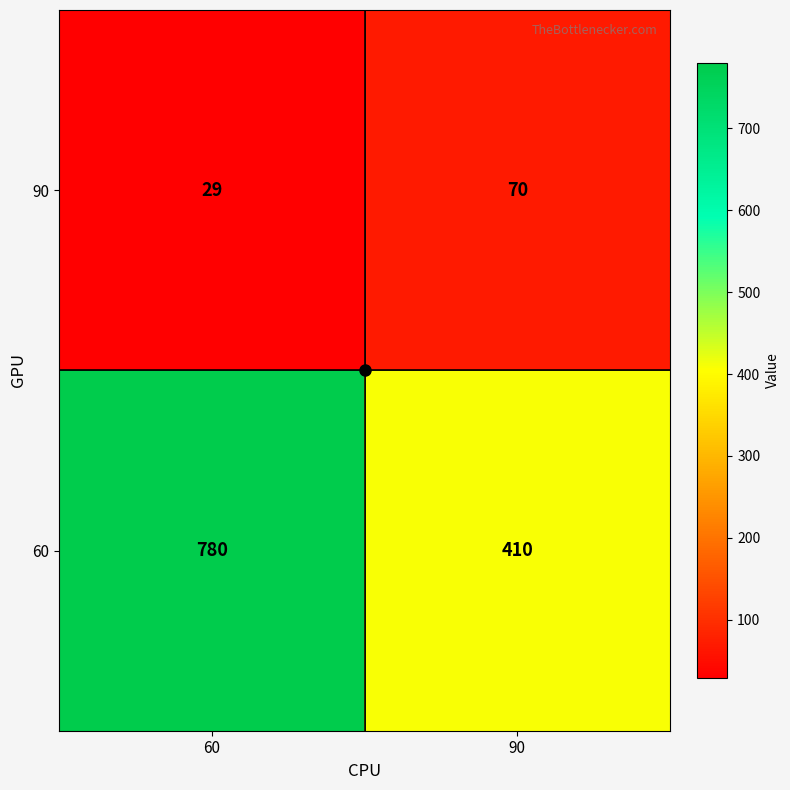

At which category does the chart reach its minimum across all series?

60